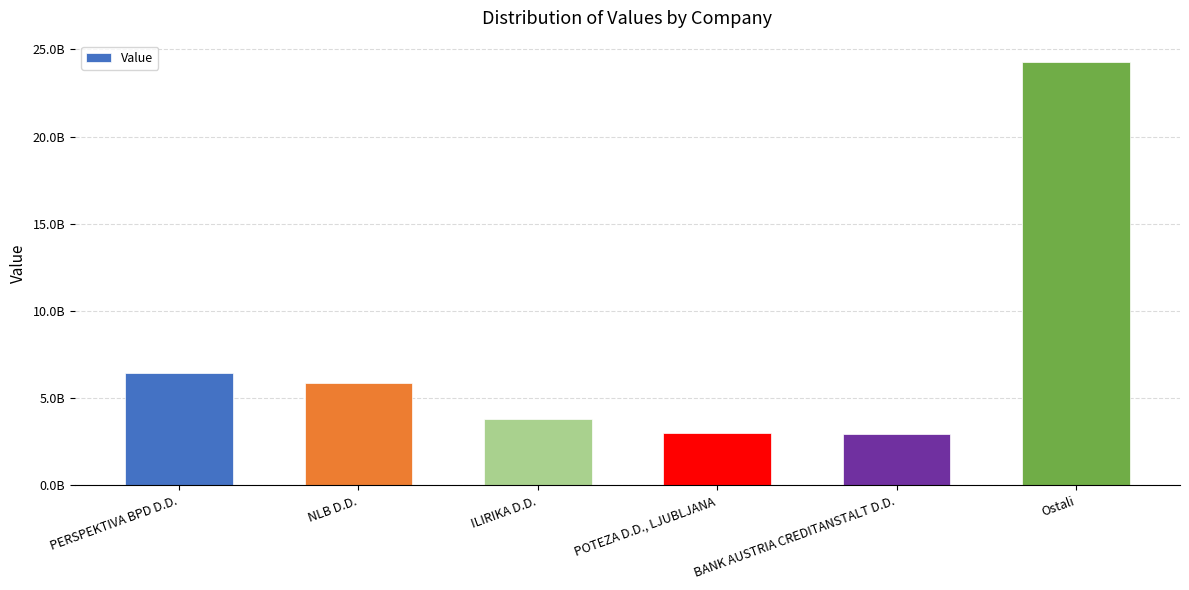

What is the difference between the second highest and second lowest values?

3478193349.6